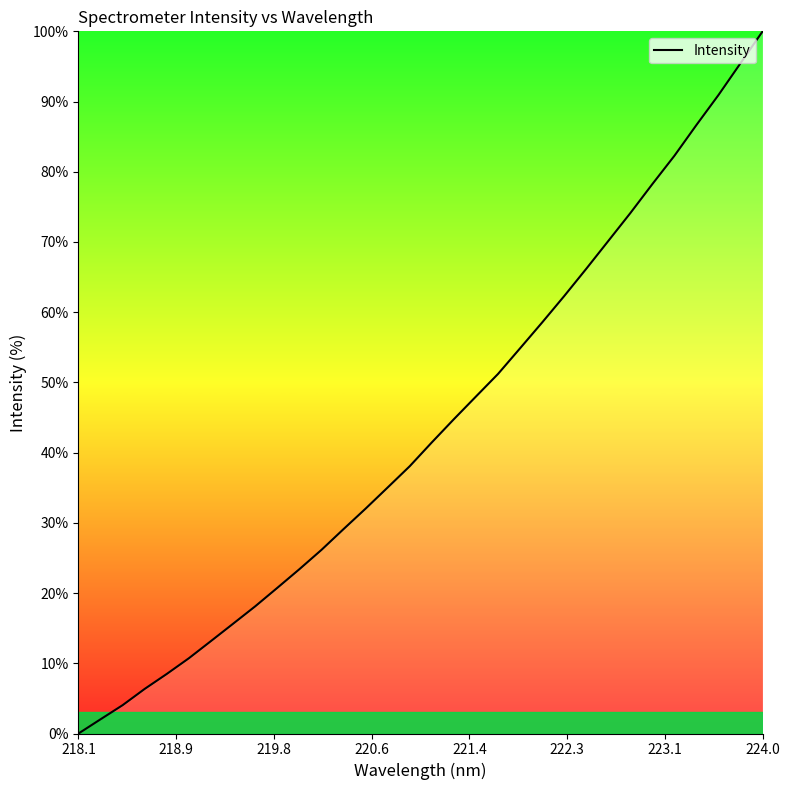

What is the difference between the maximum and minimum values?

100.0